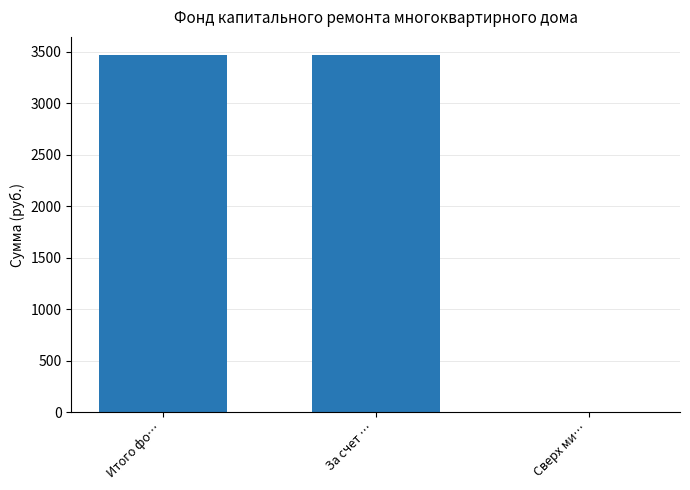

Approximately how many times larger is the value at За счет … compared to Итого фо…?

1.0